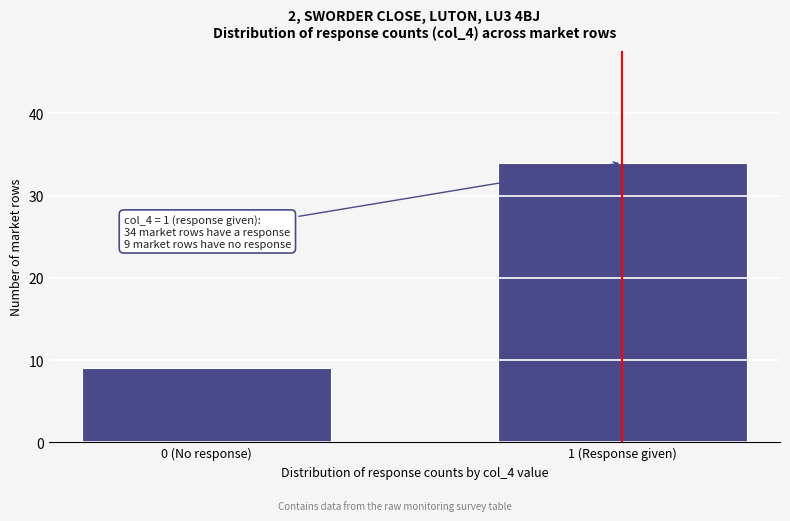

Reading left to right, transcribe all the data shown in this chart.

9	34